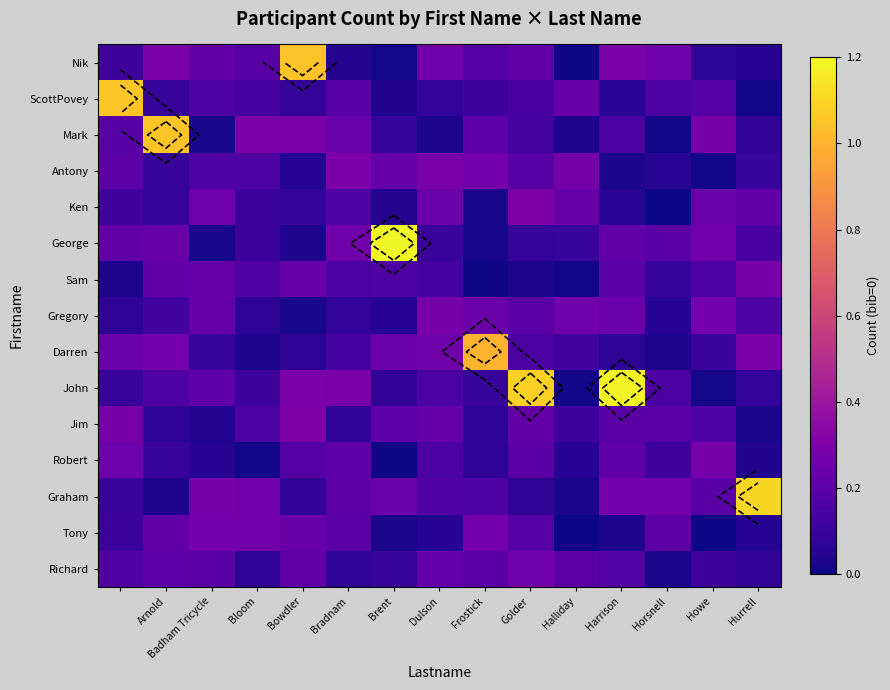

At which label does Sam reach its peak?

Hurrell